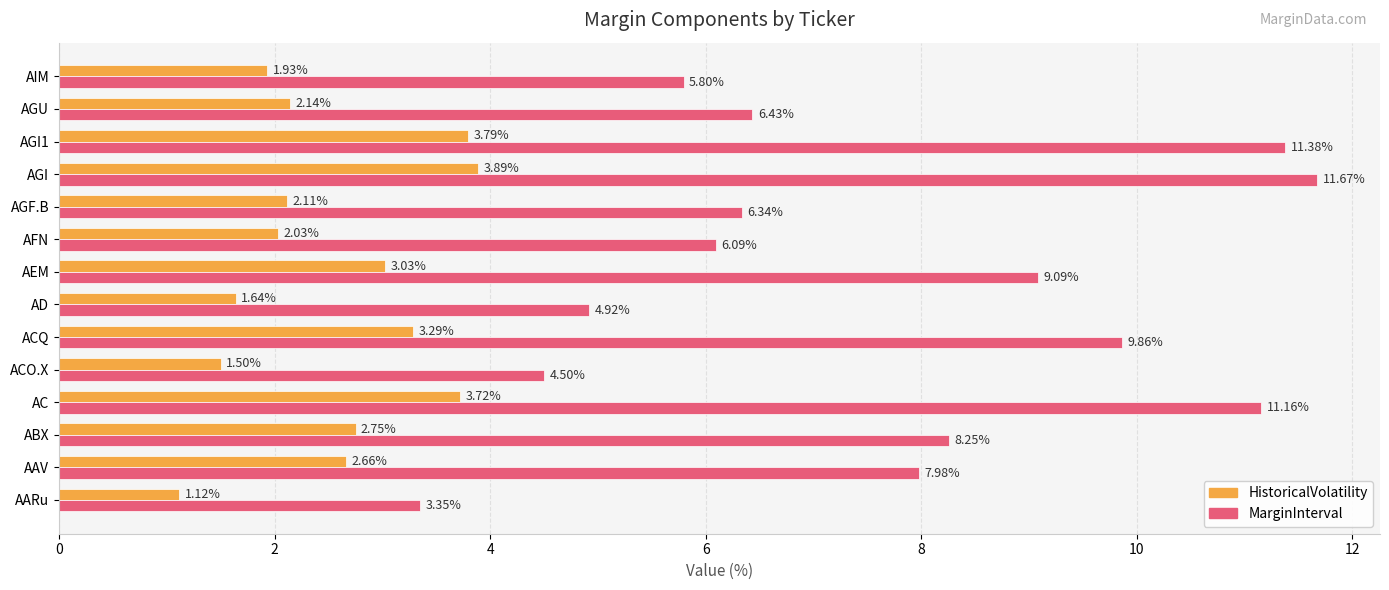

List the series in order of their peak value, highest first.

MarginInterval, HistoricalVolatility